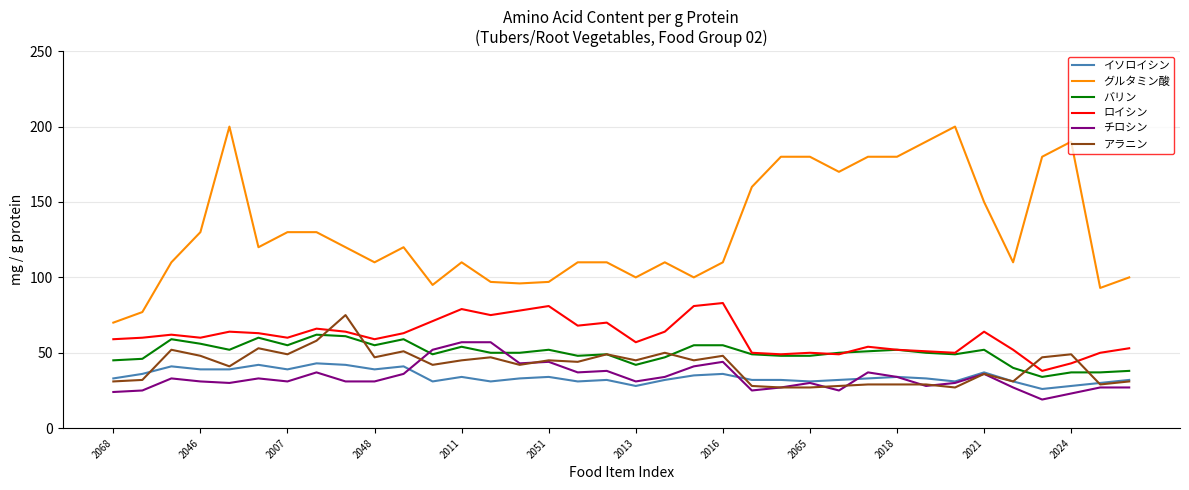

What is the minimum value for グルタミン酸?

70